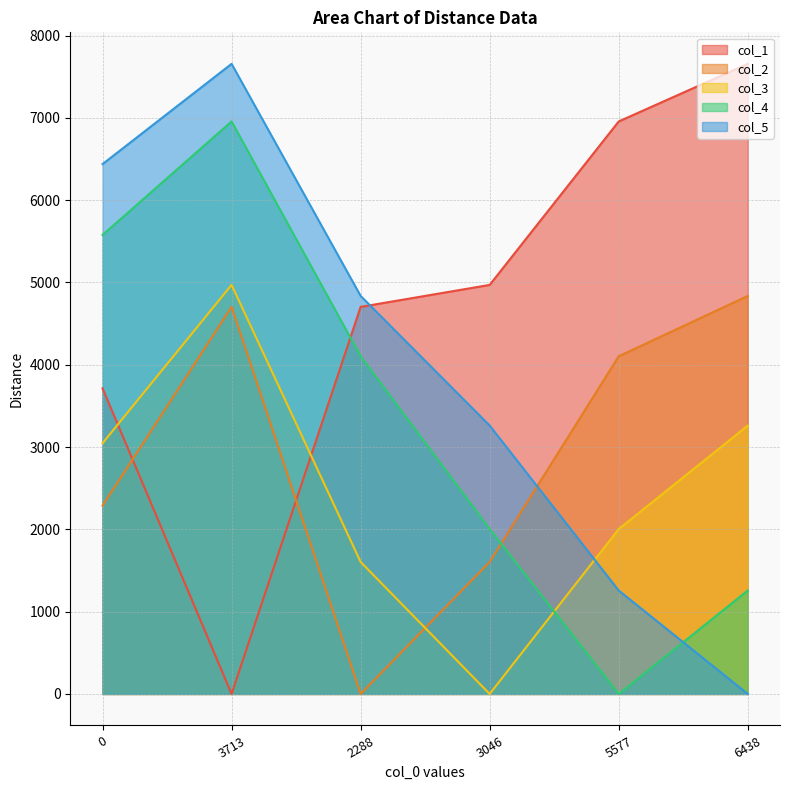

Which series has the largest total across all categories?

col_1